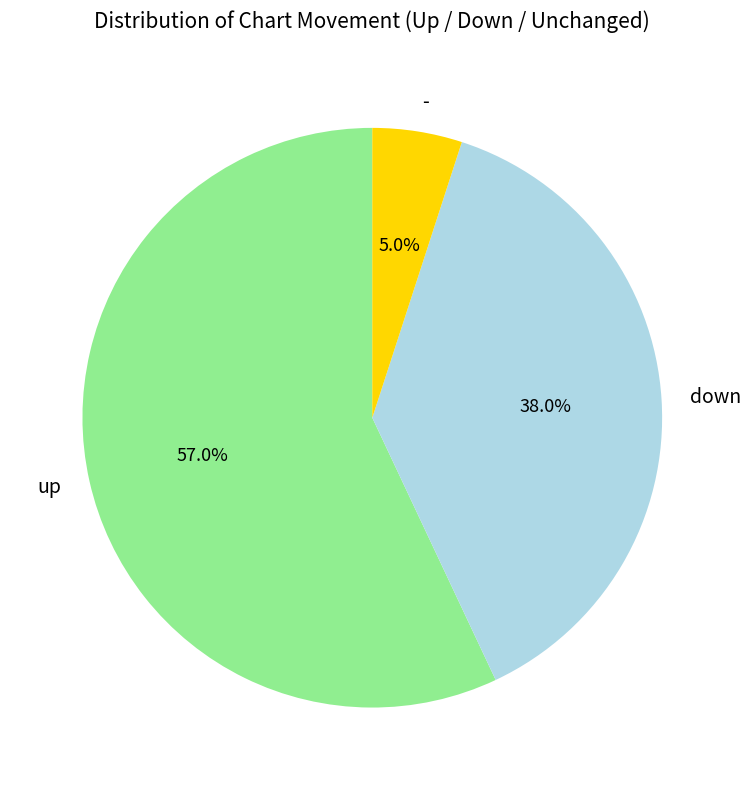

What percentage is NOT represented by down?

62.0%